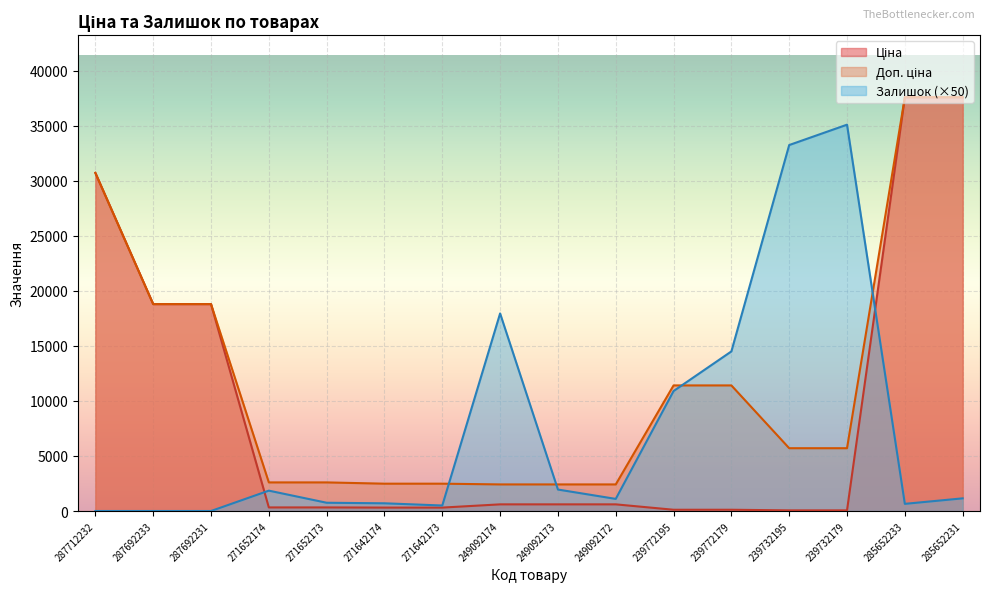

Reading left to right, extract all data points from this chart.

Ціна: 30717.1	18796.8	18796.8	324.8	324.8	310.3	310.3	603.7	603.7	603.7	114.1	114.1	57.0	57.0	37593.6	37593.6
Доп. ціна: 30717.1	18796.8	18796.8	2598.3	2598.3	2482.4	2482.4	2414.8	2414.8	2414.8	11410.0	11410.0	5705.0	5705.0	37593.6	37593.6
Залишок: 0.0	0.0	0.0	1850.0	750.0	700.0	500.0	17950.0	1950.0	1100.0	10900.0	14500.0	33250.0	35100.0	650.0	1150.0